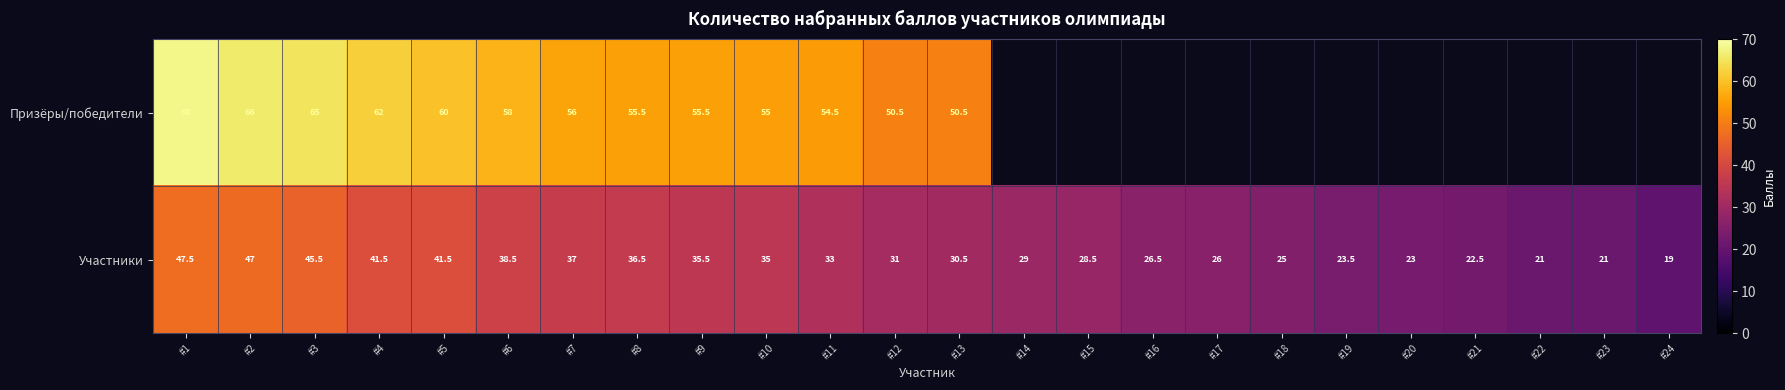

At which category is the sum across all series the highest?

#1